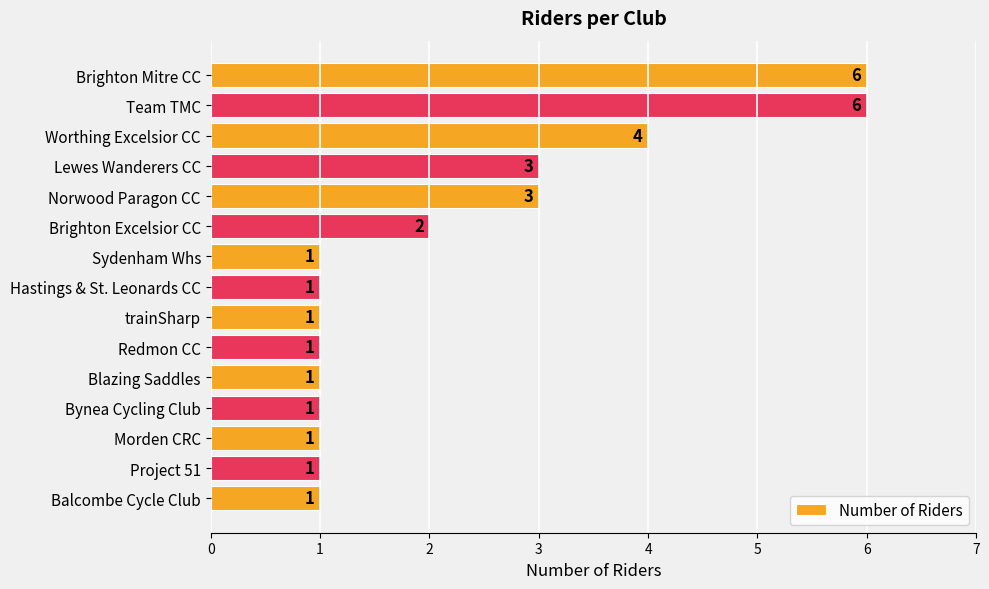

What position from the top is Brighton Mitre CC?

1